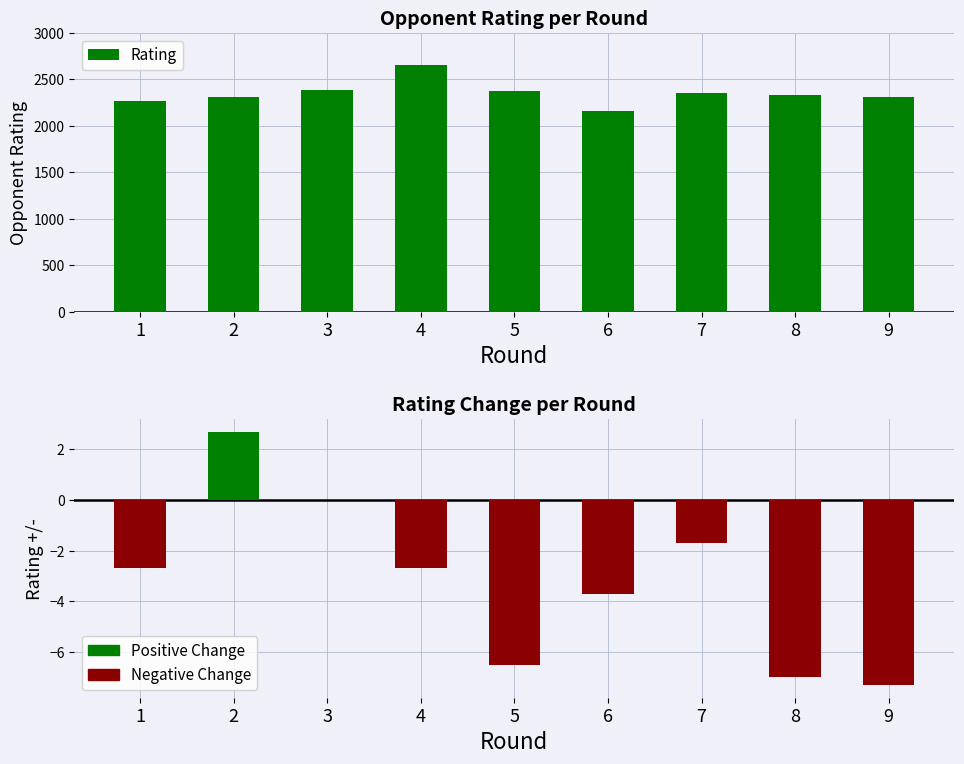

List the labels in order of value, largest first.

4, 3, 5, 7, 8, 2, 9, 1, 6